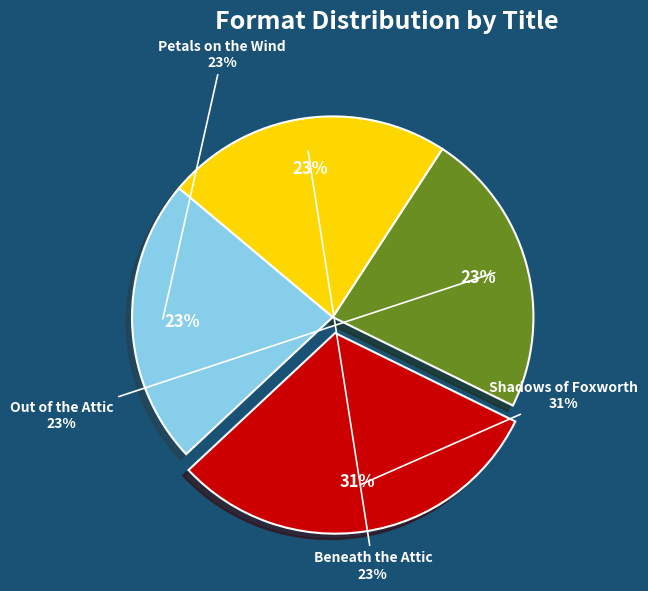

Combined, what portion of the pie is Shadows of Foxworth and Petals on the Wind?

53.8%